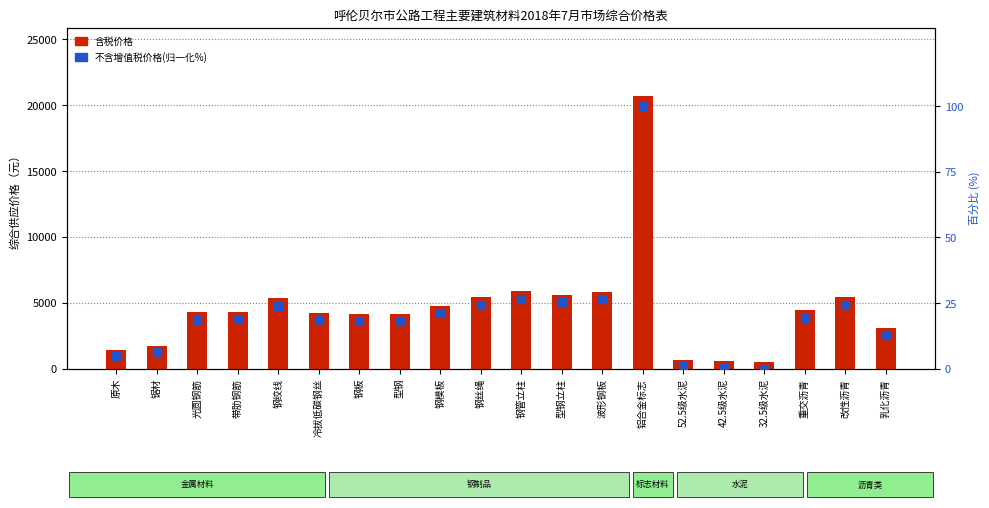

Which series contains the lowest Y value?

不含增值税价格(归一化%)